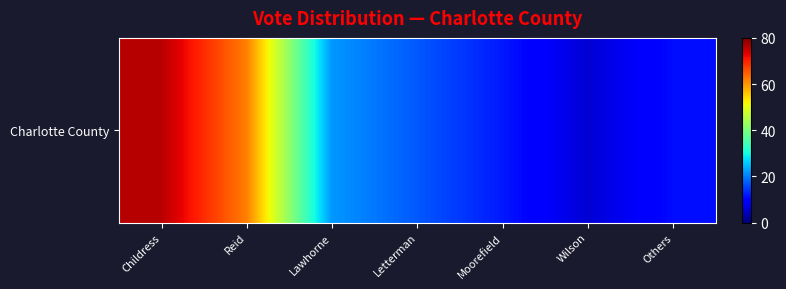

Count the number of data series in this chart.

1